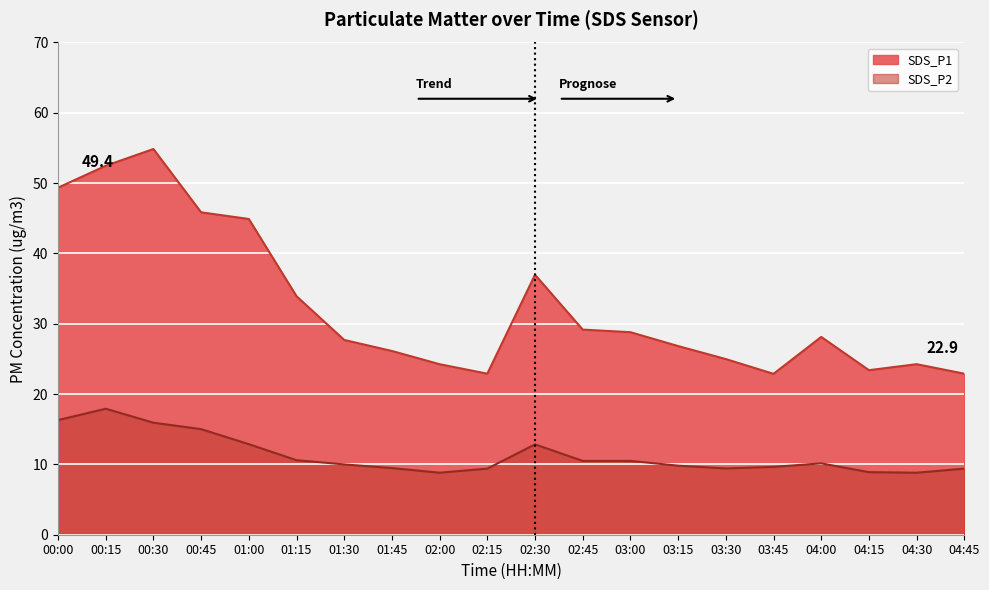

Which has a higher value, 00:45 or 03:30?

00:45